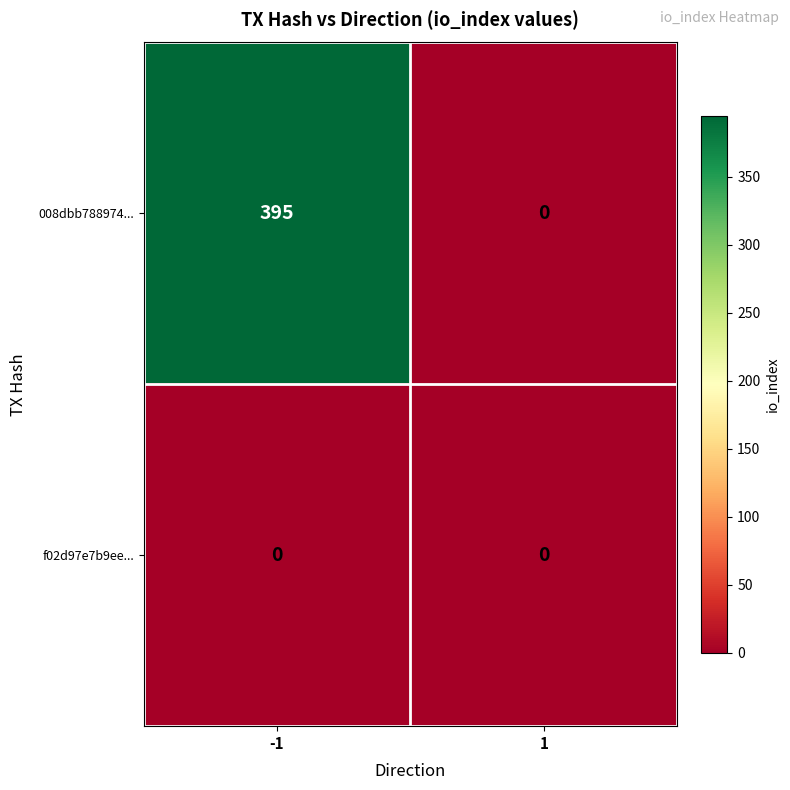

Which series has the largest total across all categories?

008dbb788974...